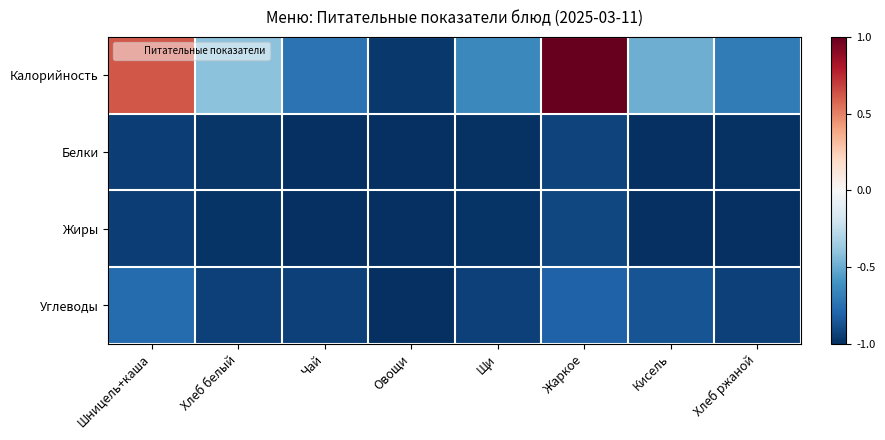

At how many categories does at least one series exceed 0?

2